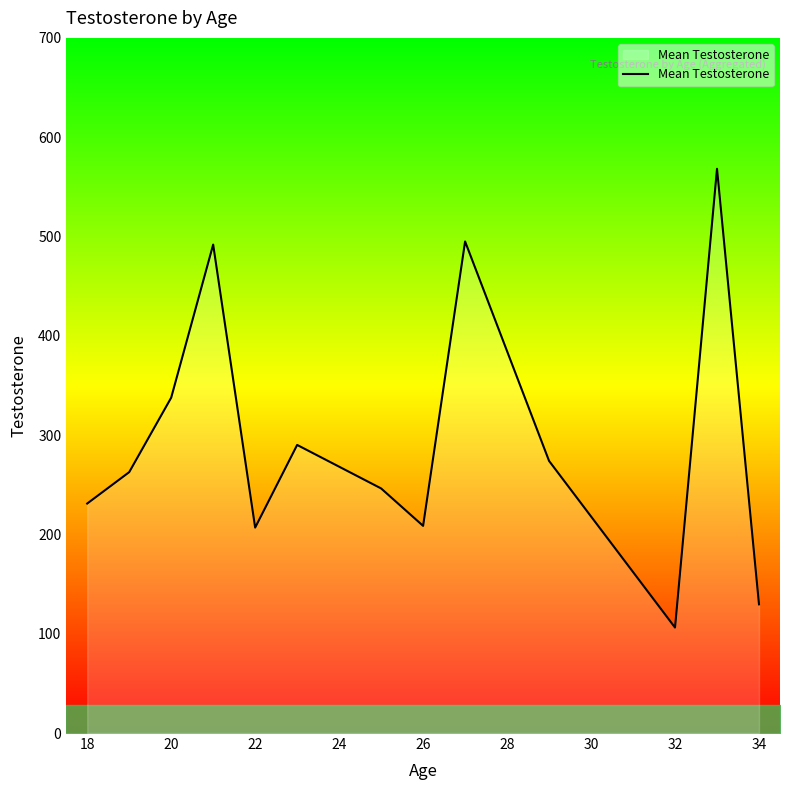

Read the value at 26.

208.6